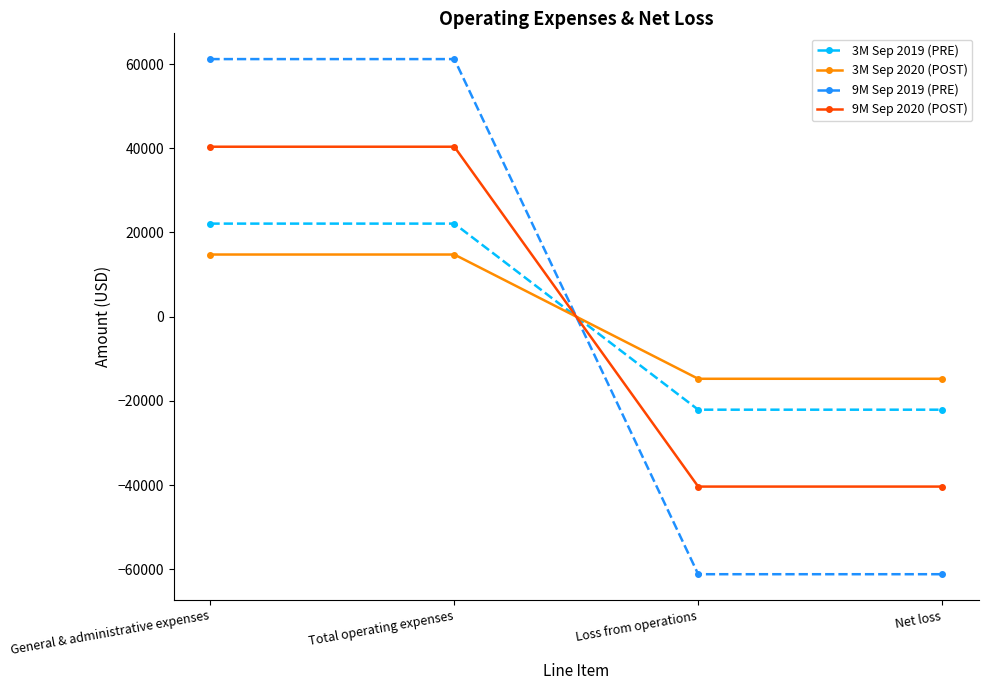

Reading right to left, list all the values displayed in this chart.

3M Sep 2019 (PRE): -22099	-22099	22099	22099
3M Sep 2020 (POST): -14757	-14757	14757	14757
9M Sep 2019 (PRE): -61177	-61177	61177	61177
9M Sep 2020 (POST): -40362	-40362	40362	40362